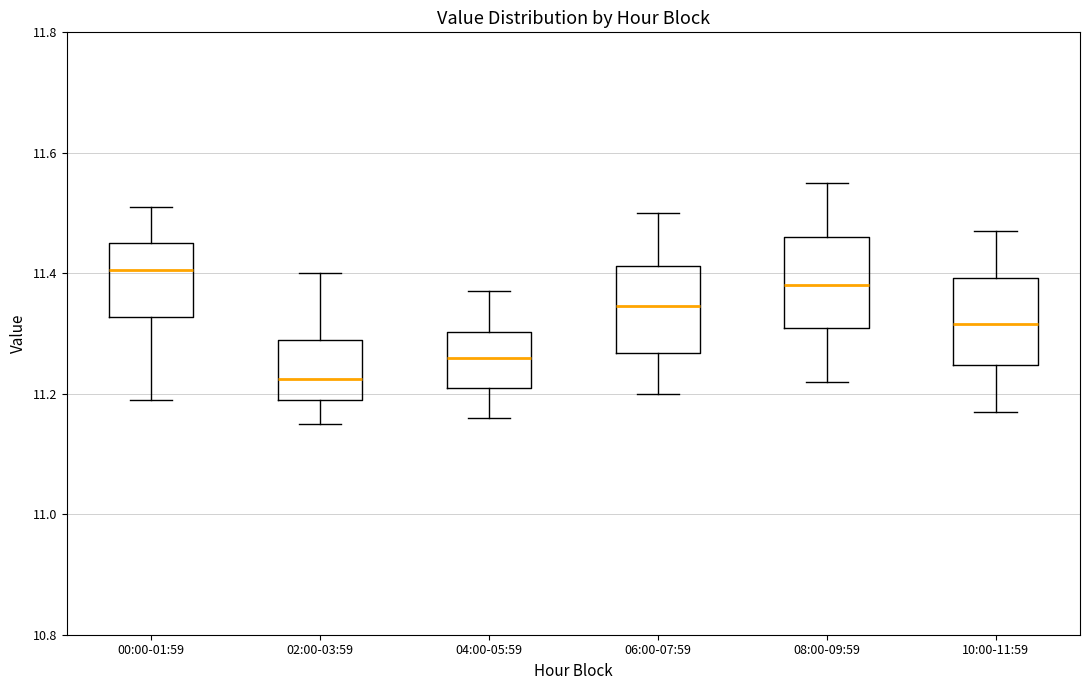

Which box's median line is the highest?

00:00-01:59